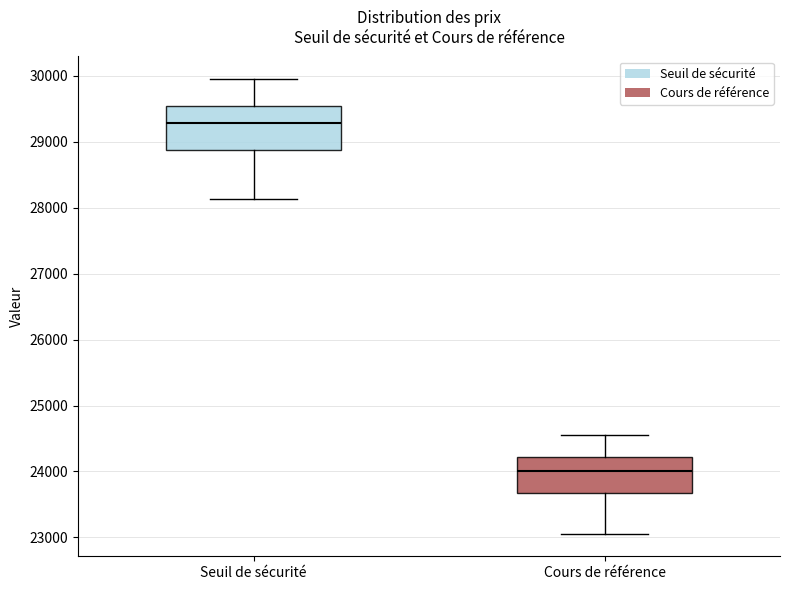

Comparing the boxes themselves (not the whiskers), which one is the tallest?

Seuil de sécurité